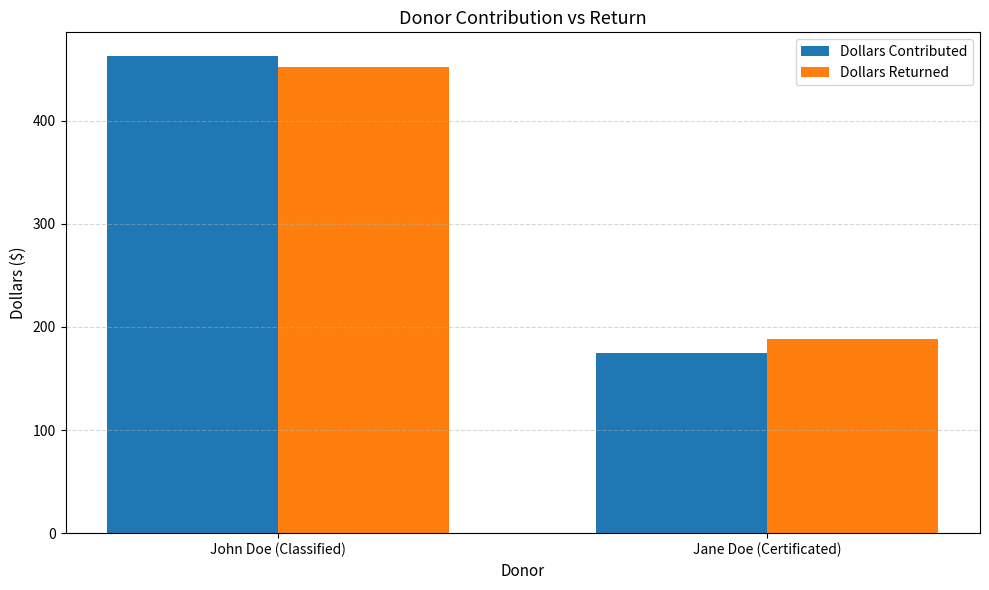

What is the sum of the Dollars Contributed values at Jane Doe (Certificated) and John Doe (Classified)?

637.2